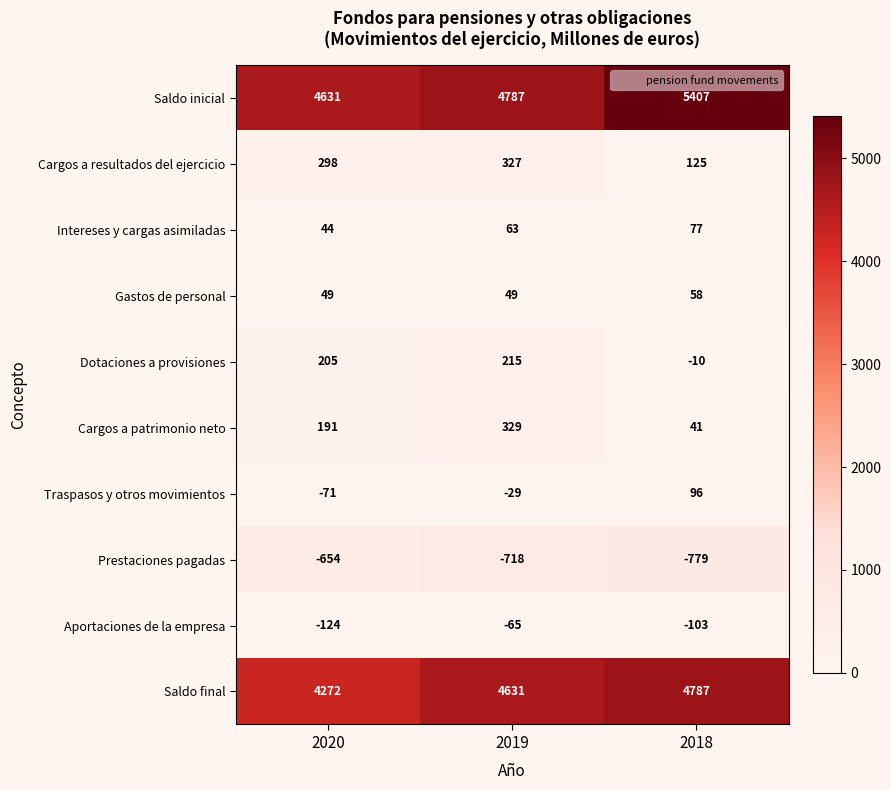

What is the approximate value of Dotaciones a provisiones at 2018?

-10